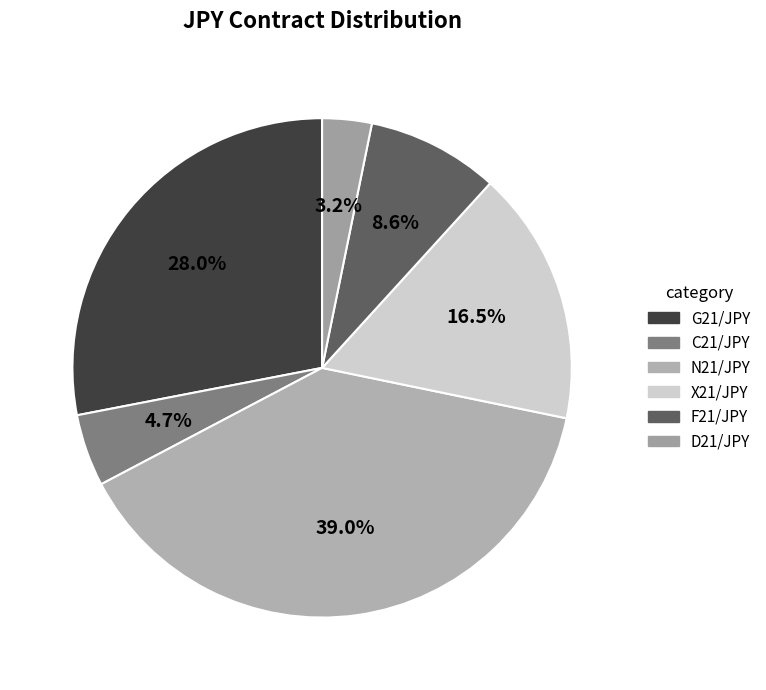

Is it true that D21/JPY is 1% of the pie?

False